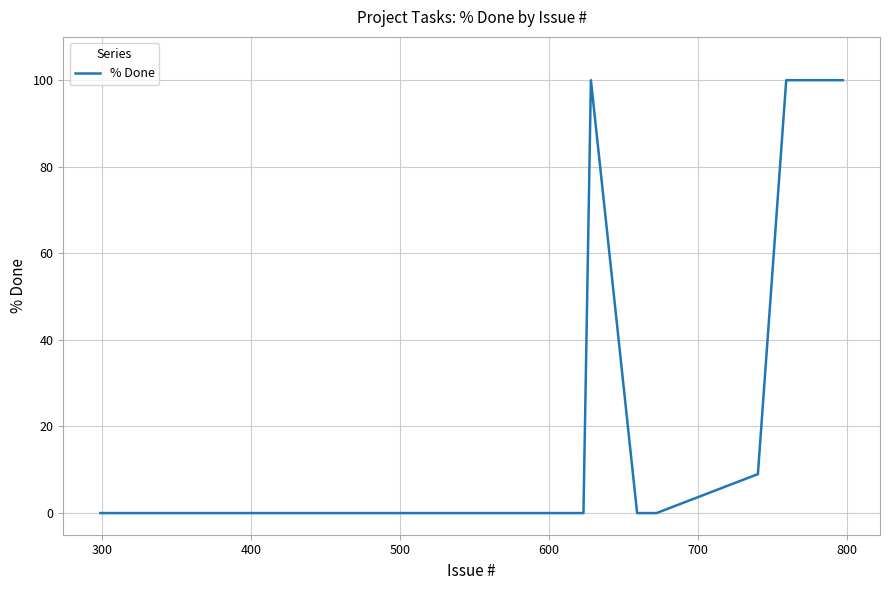

What is the maximum value shown in the chart?

100